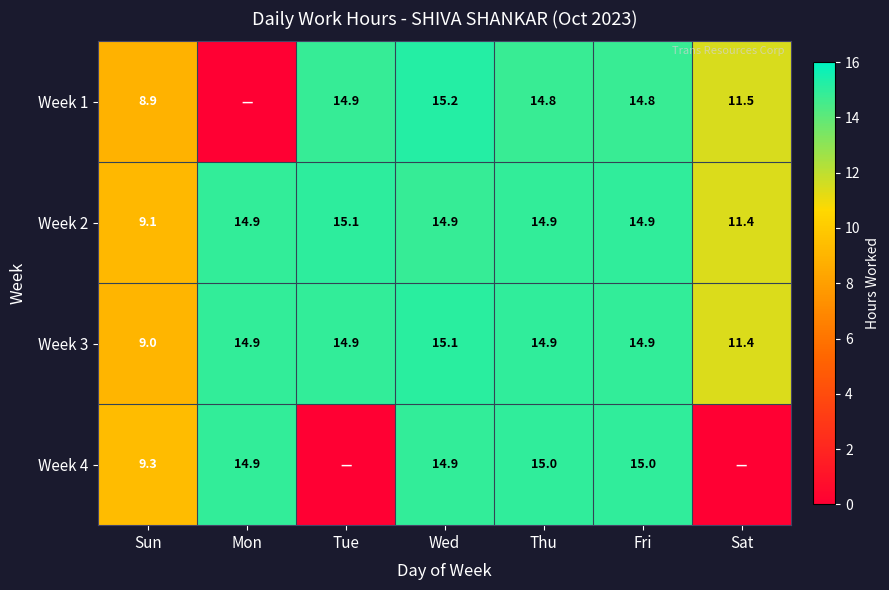

Is the value of Week 2 at Sat greater than the value of Week 4 at Mon?

No